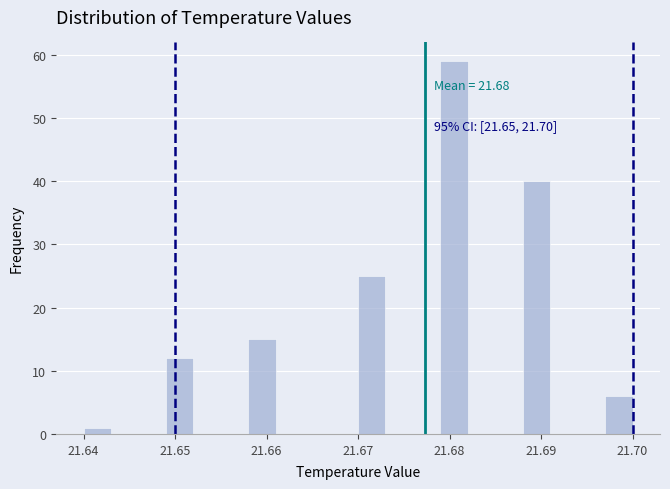

Around what value on the x-axis is the tallest bar? Give the approximate position of its centre, as read against the axis.

21.681